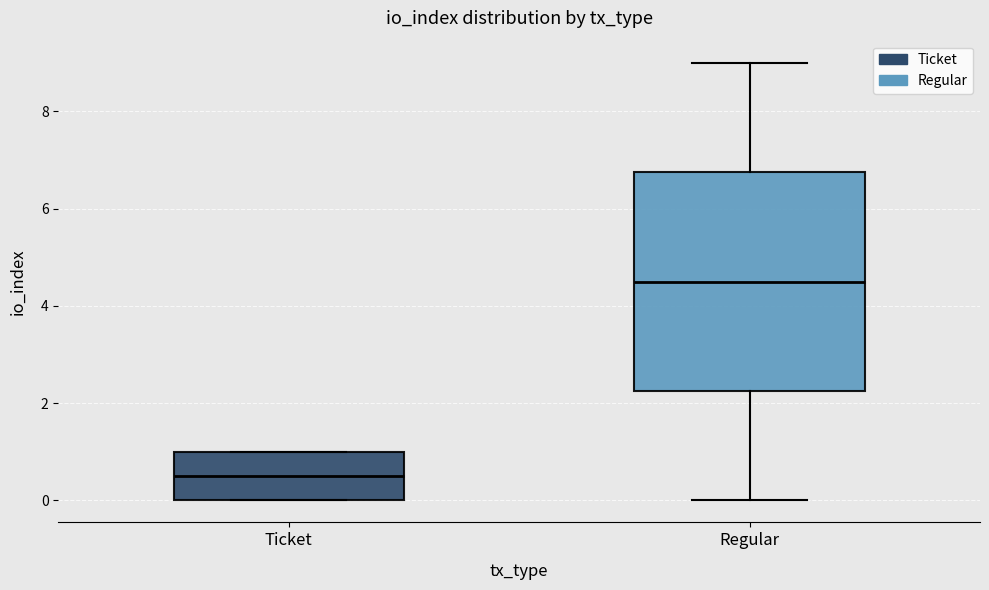

Reading left to right, transcribe this box plot: for each box, give where its median line is, the range the box spans, and where its two whiskers end, as read against the y-axis. The values are not printed on the chart, so give them approximately, as read against the axis.

Ticket: median 0.6, box 0.0 to 1.0, whiskers 0.0 to 1.0
Regular: median 4.6, box 2.2 to 6.8, whiskers 0.0 to 9.0